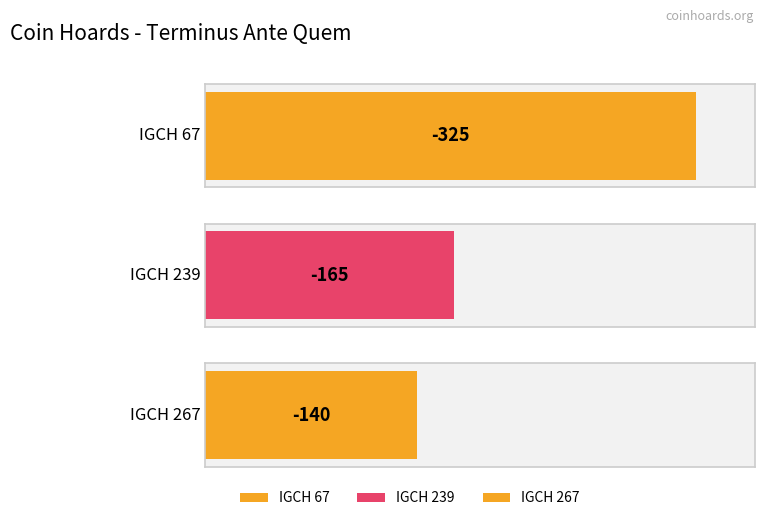

At which label is the value closest to -232?

IGCH 239